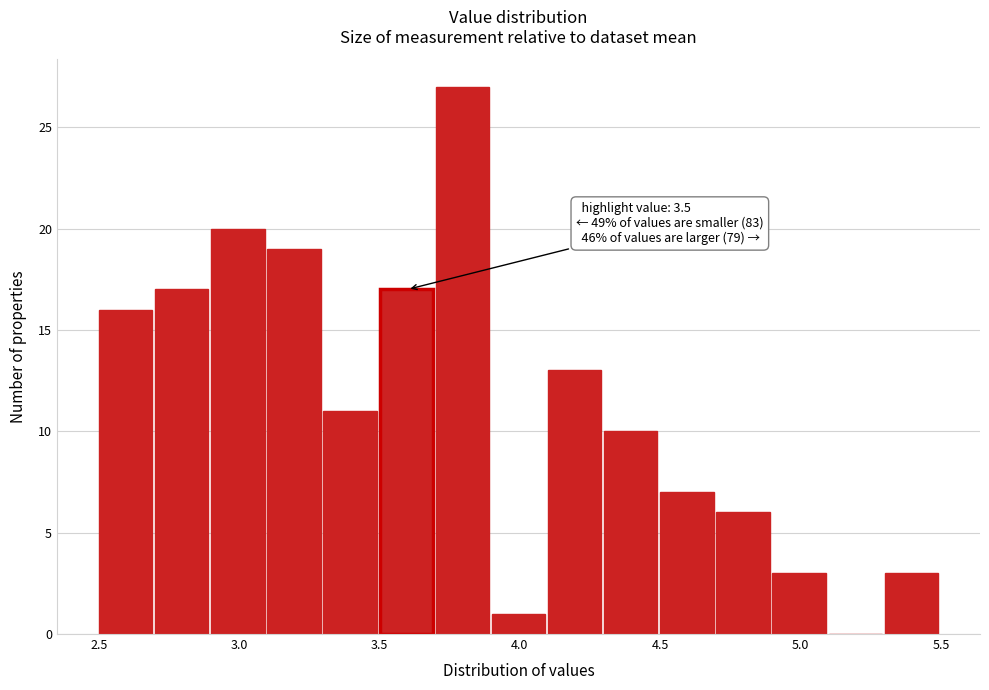

Over which range of the x-axis is the bar tallest?

3.7 to 3.9